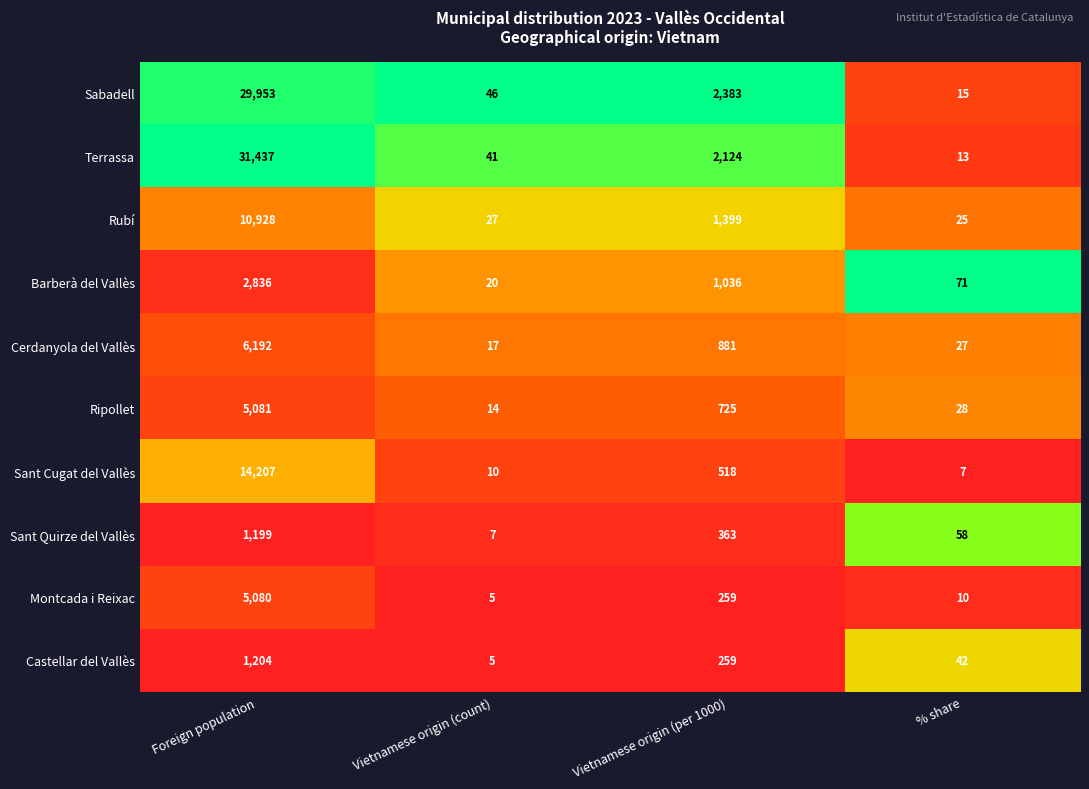

Rank the categories by Rubí value from highest to lowest.

Foreign population, Vietnamese origin (per 1000), Vietnamese origin (count), % share